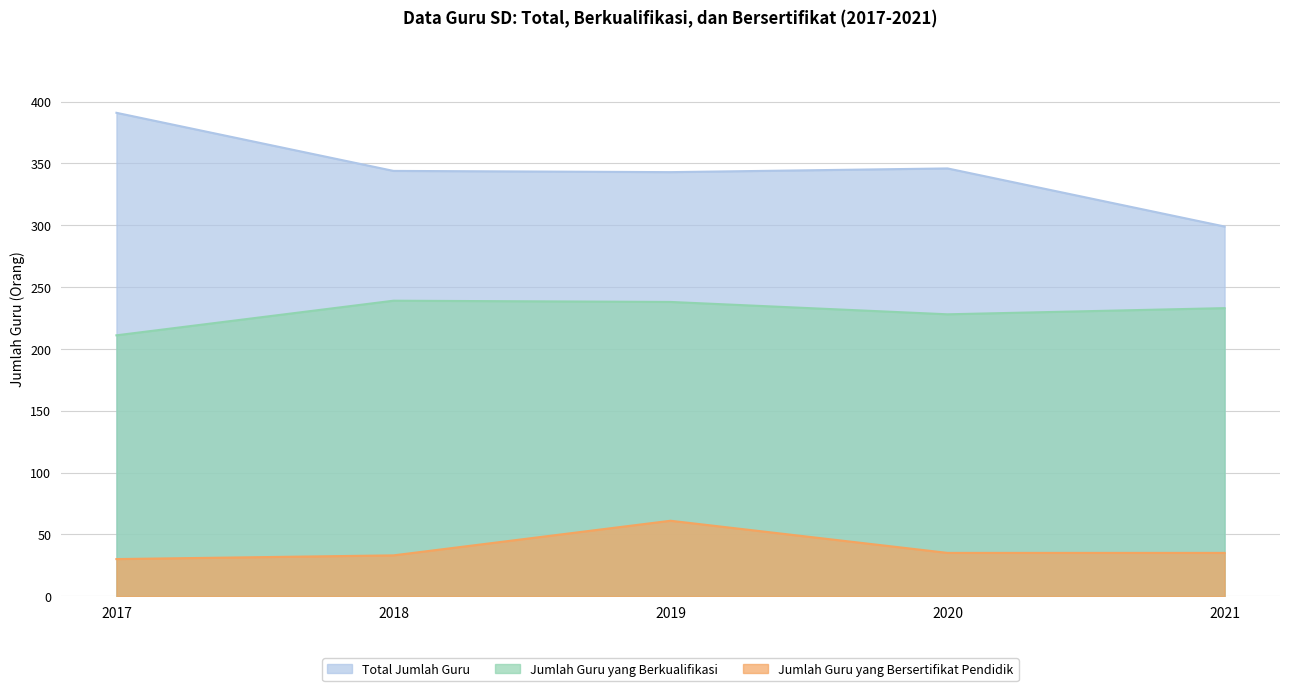

How many series are shown in this chart?

3